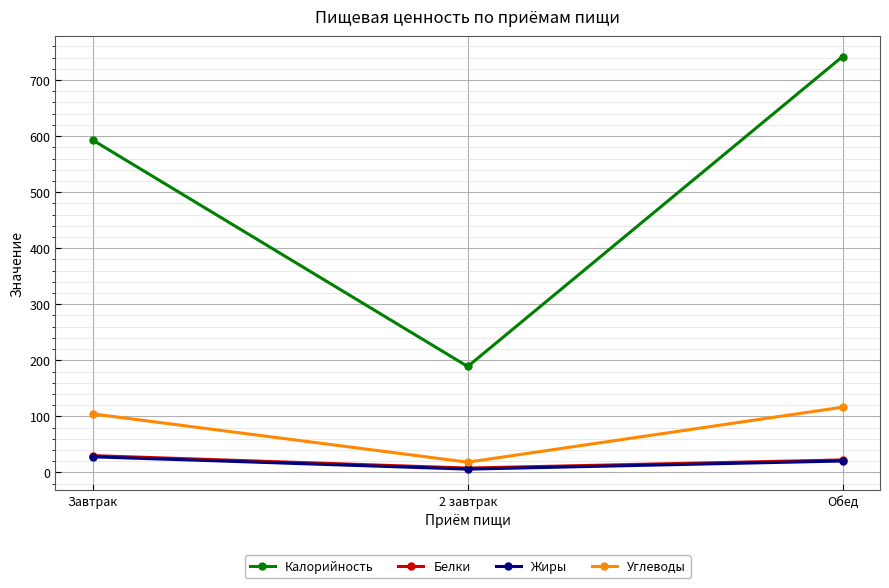

Is it true that Калорийность equals 931.8 at Завтрак?

False